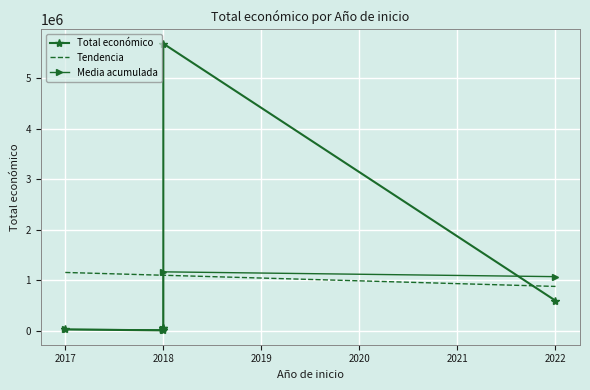

The value at 2018 is 7960. True or false?

True